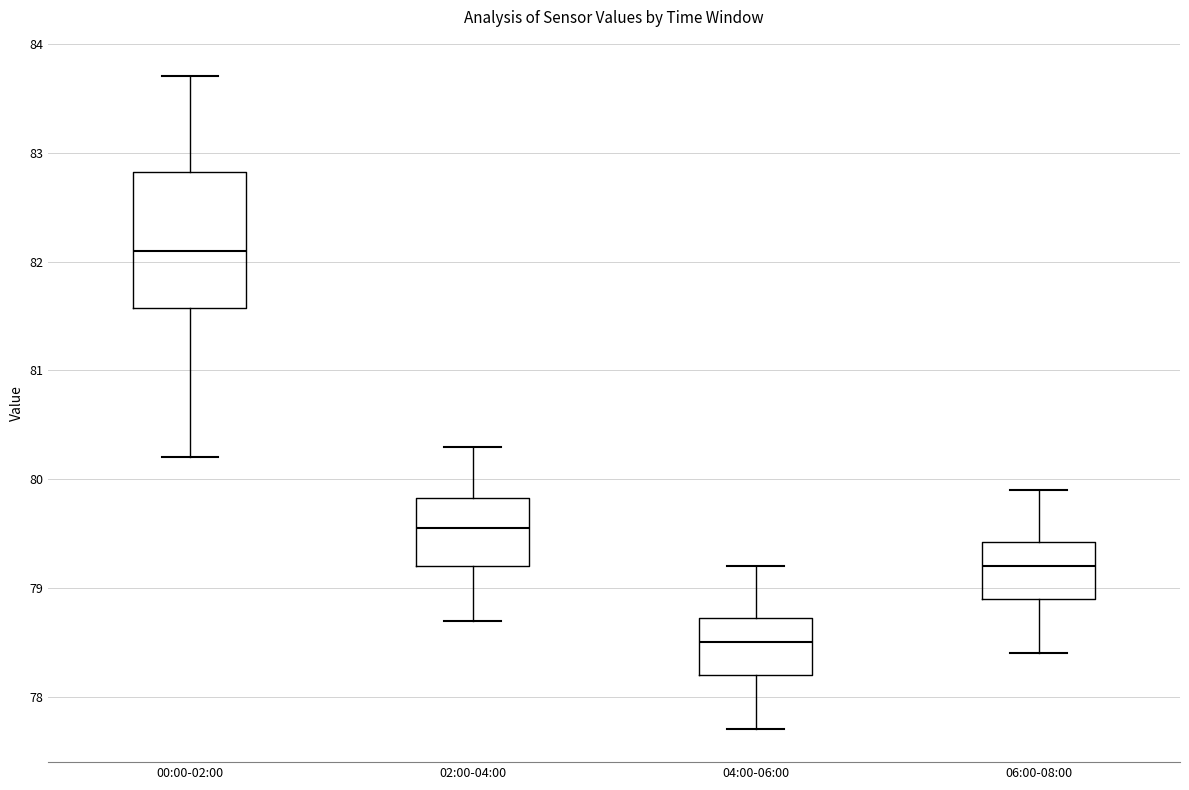

Reading left to right, transcribe this box plot: for each box, give where its median line is, the range the box spans, and where its two whiskers end, as read against the y-axis. The values are not printed on the chart, so give them approximately, as read against the axis.

00:00-02:00: median 82.1, box 81.6 to 82.8, whiskers 80.2 to 83.7
02:00-04:00: median 79.6, box 79.2 to 79.8, whiskers 78.7 to 80.3
04:00-06:00: median 78.5, box 78.2 to 78.7, whiskers 77.7 to 79.2
06:00-08:00: median 79.2, box 78.9 to 79.4, whiskers 78.4 to 79.9